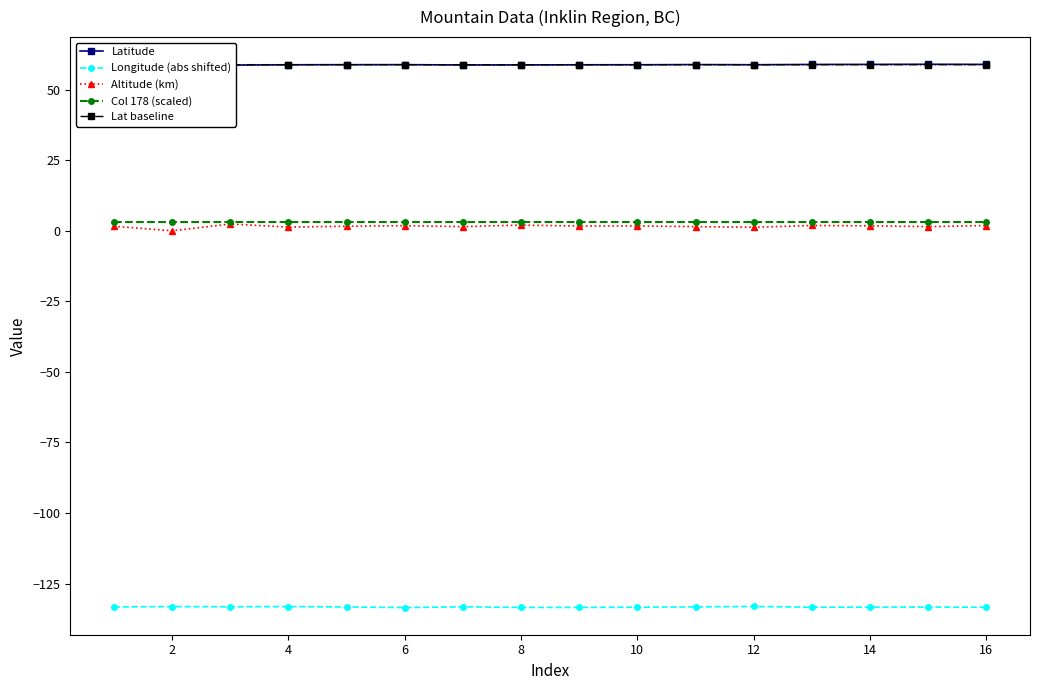

What is the difference between the maximum and minimum values in the Longitude (abs shifted) series?

0.4